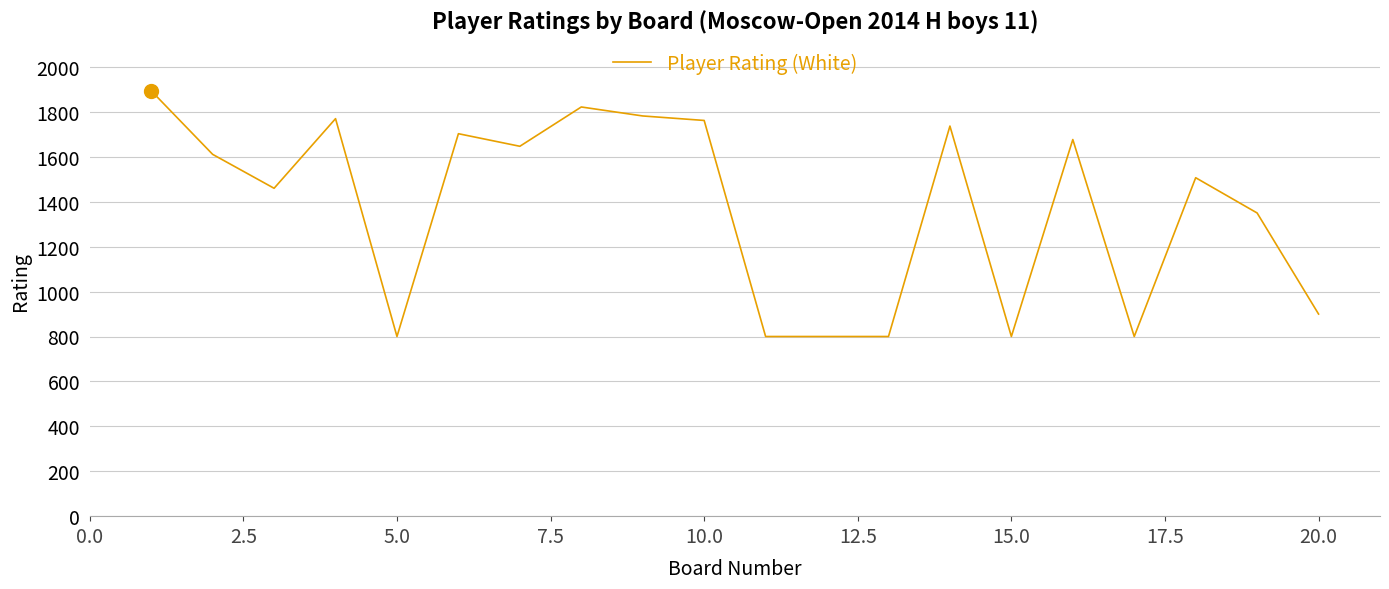

What is the difference between the maximum and minimum values?

1094